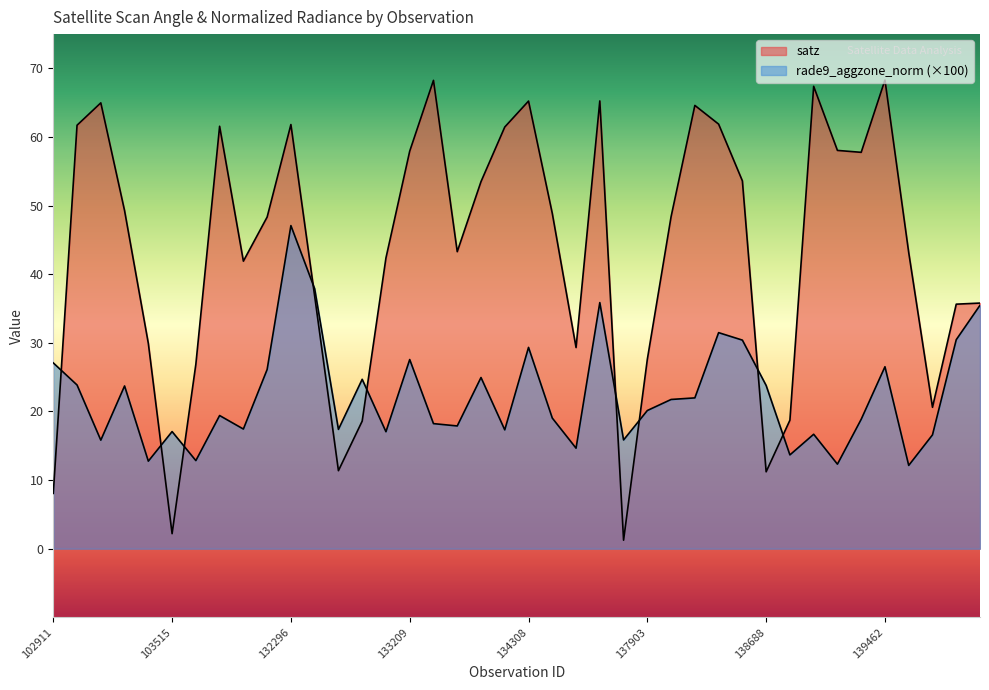

What is the total value across all series at 139672?

37.2